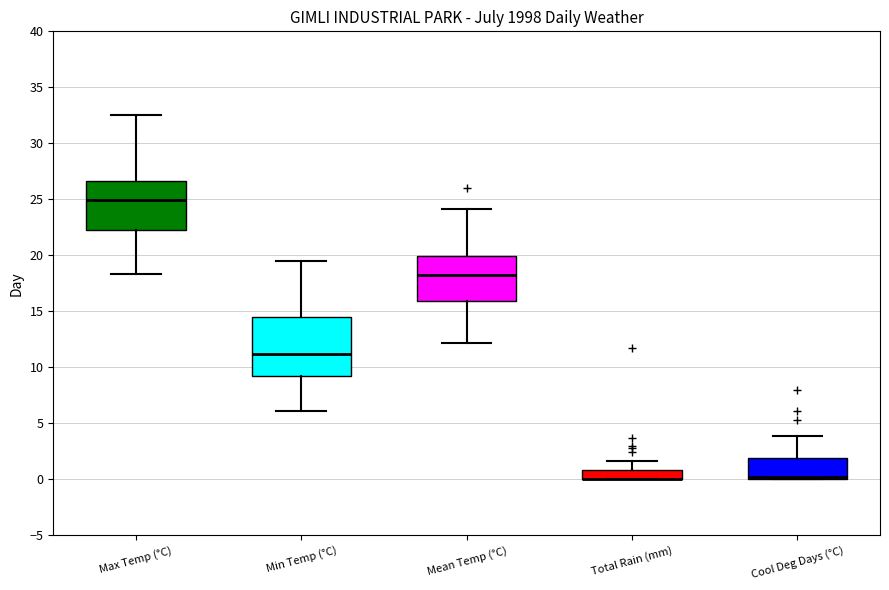

Reading left to right, read every box against the y-axis: the position of its median line, the range the box covers, and the ends of its whiskers. The values are not printed on the chart, so give them approximately, as read against the axis.

Max Temp (°C): median 25.0, box 22.5 to 26.5, whiskers 18.5 to 32.5
Min Temp (°C): median 11.0, box 9.0 to 14.5, whiskers 6.0 to 19.5
Mean Temp (°C): median 18.0, box 16.0 to 20.0, whiskers 12.0 to 24.0
Total Rain (mm): median 0.0 (drawn on the box's lower edge), box 0.0 to 1.0, whiskers 0.0 to 1.5
Cool Deg Days (°C): median 0.0 (just above the box's lower edge), box 0.0 to 2.0, whiskers 0.0 to 4.0